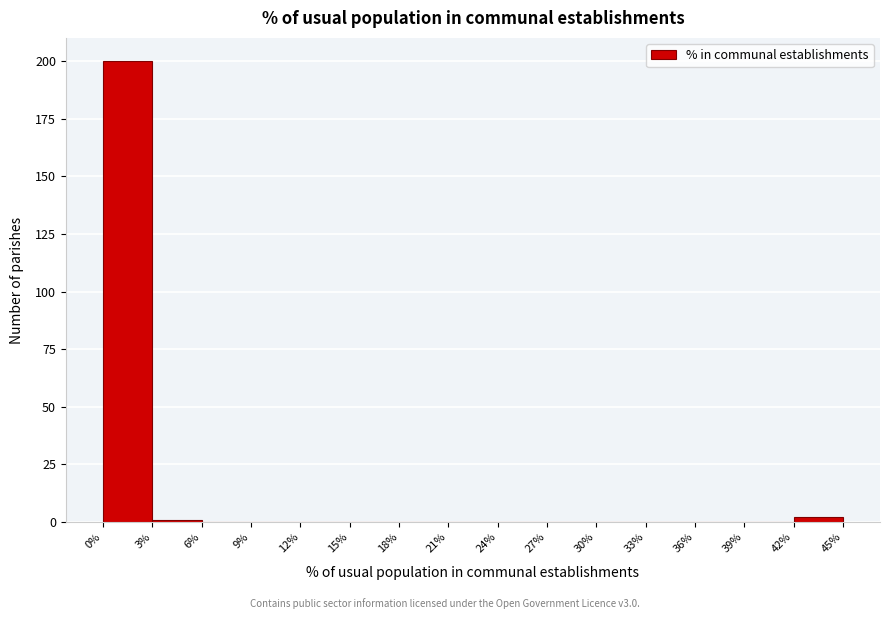

Over which range of the x-axis is the bar tallest?

0% to 3%